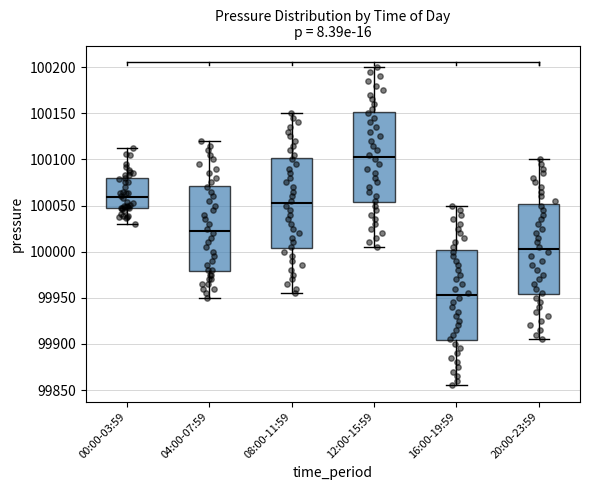

Reading left to right, transcribe this box plot: for each box, give where its median line is, the range the box spans, and where its two whiskers end, as read against the y-axis. The values are not printed on the chart, so give them approximately, as read against the axis.

00:00-03:59: median 100060, box 100045 to 100080, whiskers 100030 to 100115
04:00-07:59: median 100025, box 99980 to 100070, whiskers 99950 to 100120
08:00-11:59: median 100055, box 100005 to 100100, whiskers 99955 to 100150
12:00-15:59: median 100105, box 100055 to 100150, whiskers 100005 to 100200
16:00-19:59: median 99955, box 99905 to 100000, whiskers 99855 to 100050
20:00-23:59: median 100005, box 99955 to 100050, whiskers 99905 to 100100